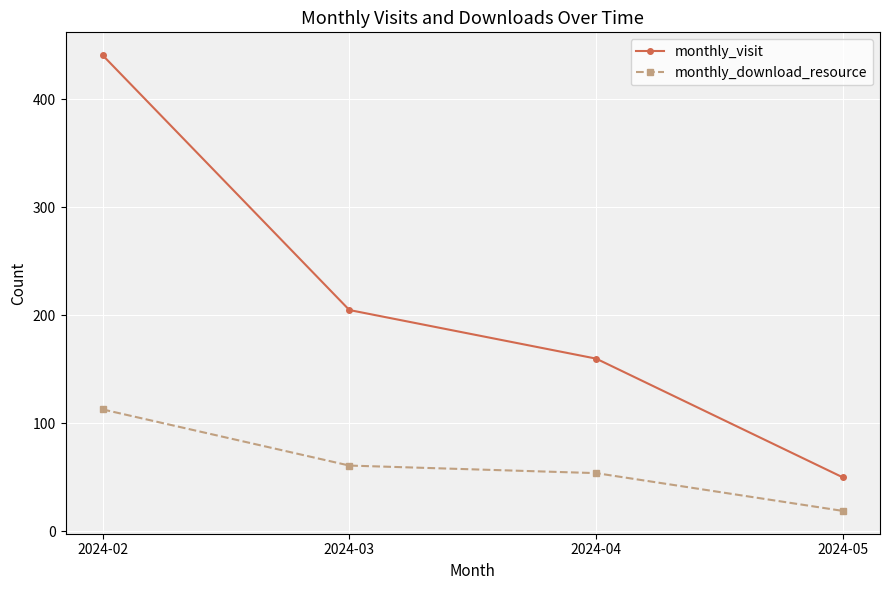

How many data points does each series have?

4